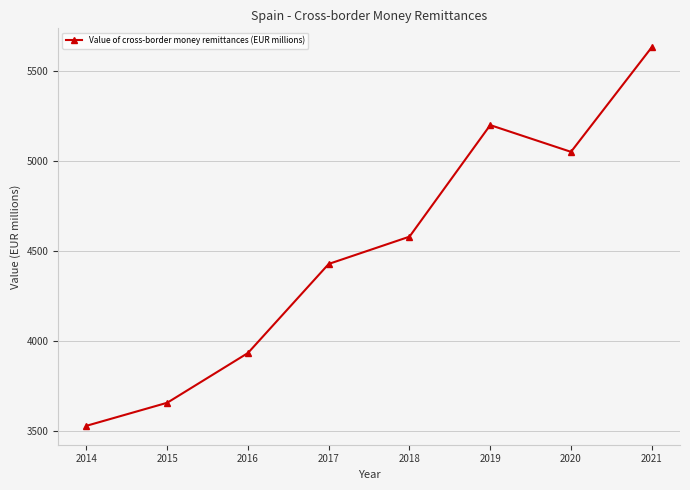

How many values exceed 4579?

4